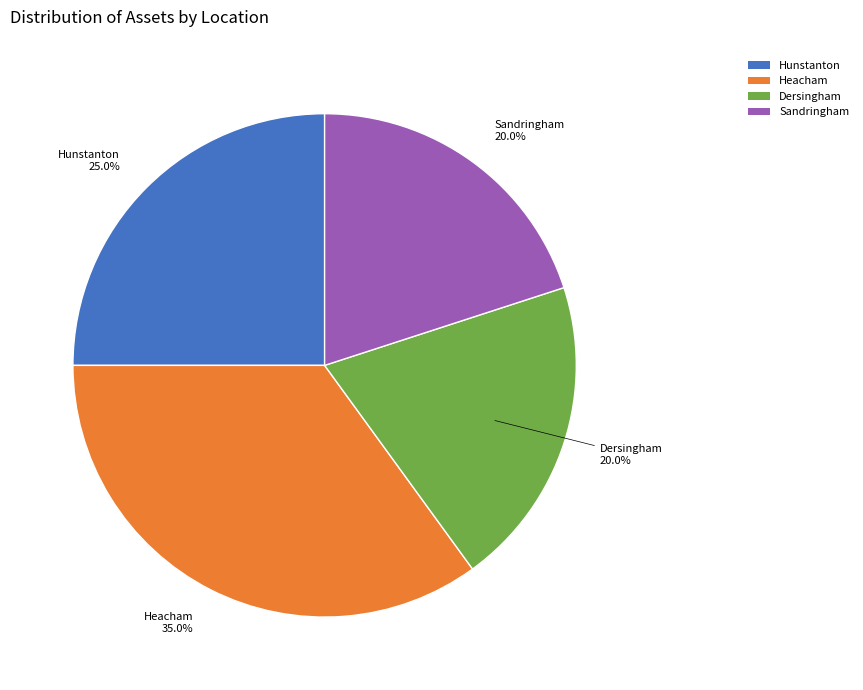

Is it true that Sandringham is 14% of the pie?

False